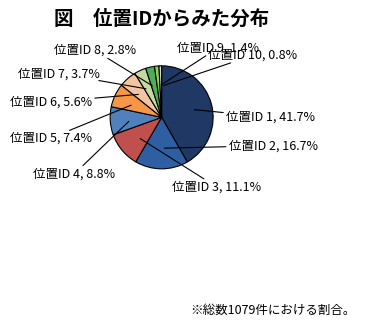

Rank the categories by value from highest to lowest.

位置ID 1, 位置ID 2, 位置ID 3, 位置ID 4, 位置ID 5, 位置ID 6, 位置ID 7, 位置ID 8, 位置ID 9, 位置ID 10